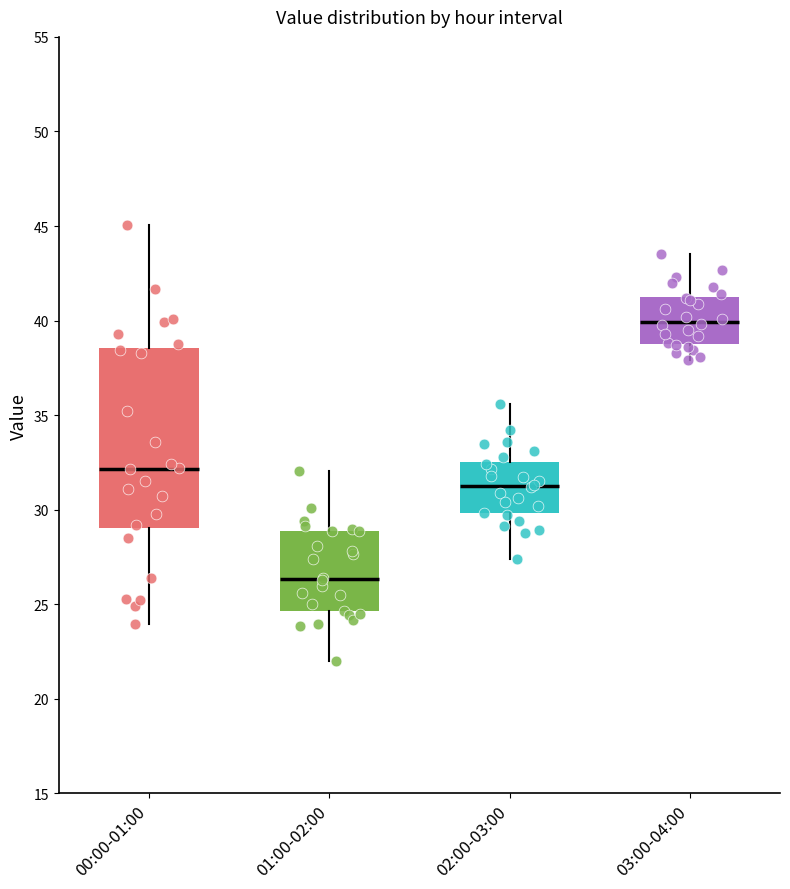

Where does the median line of the box for 02:00-03:00 sit on the y-axis? The values are not printed on the chart, so give them approximately, as read against the axis.

31.5